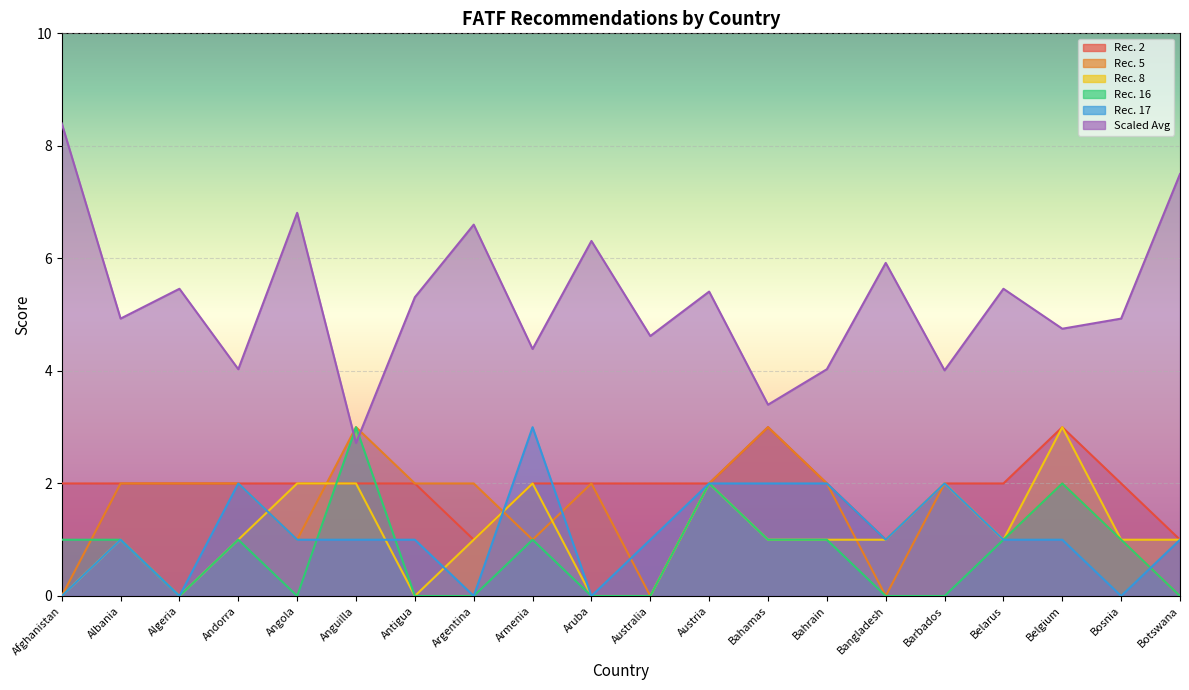

How many values in the Rec. 2 series are below 2?

3